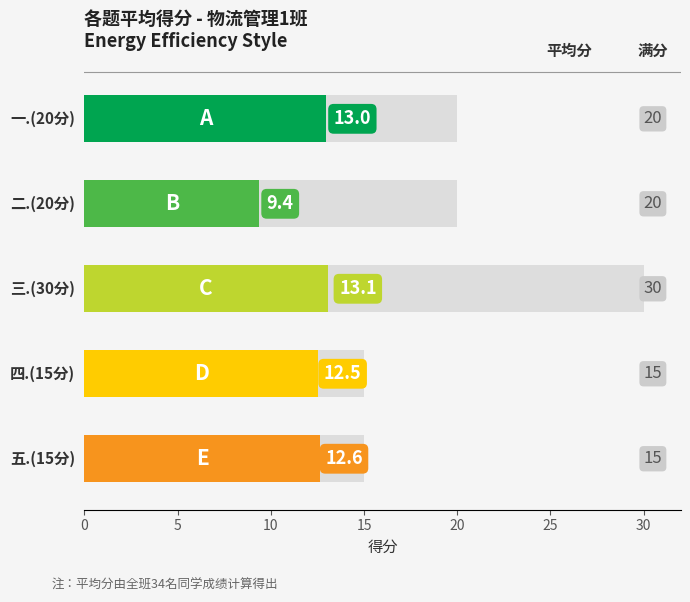

Which category has the highest value across all series?

三.(30分)